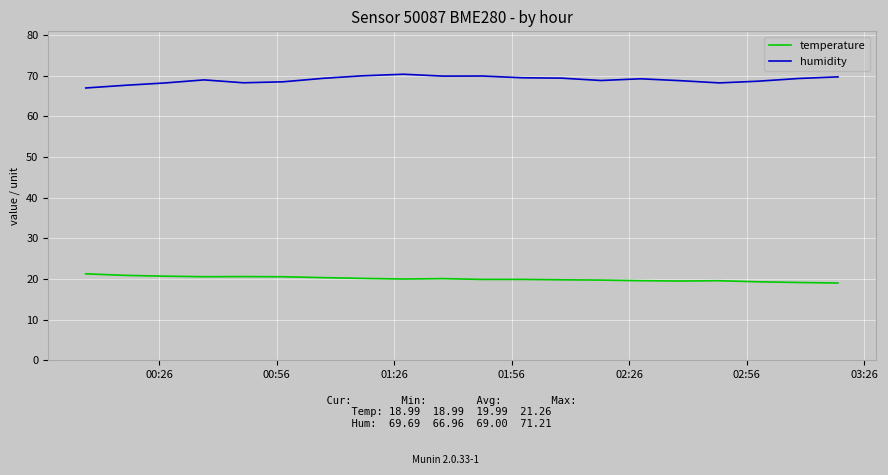

What is the difference between the maximum and minimum values in the humidity series?

3.4